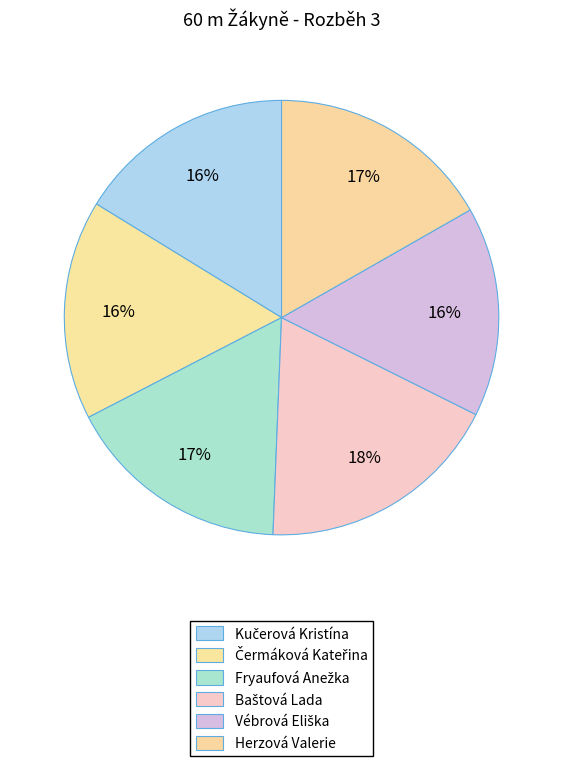

Which category has the biggest portion of the pie?

Baštová Lada